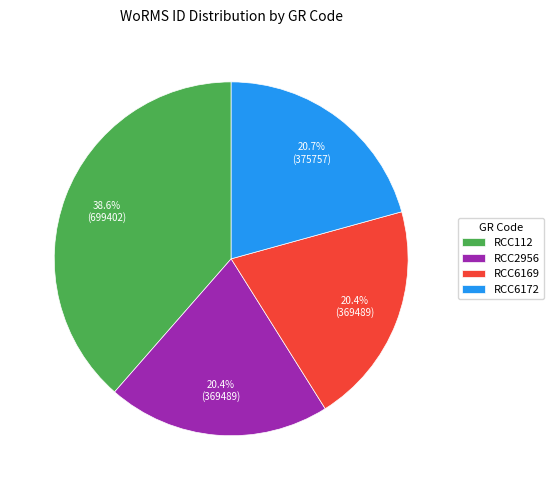

Does any single category account for the majority?

No